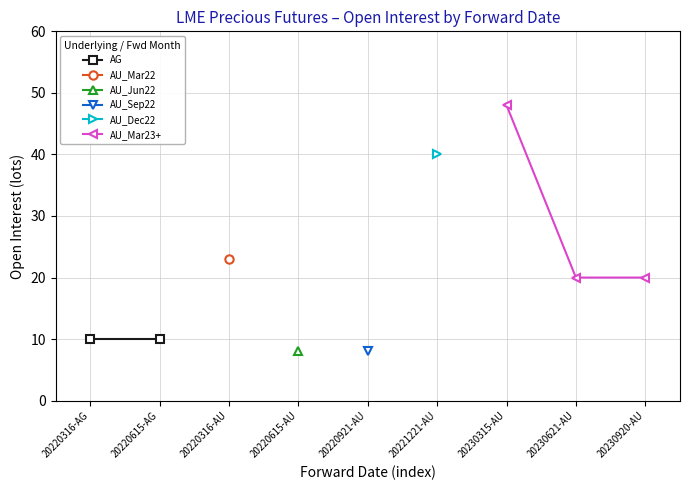

Where is the first local maximum?

2